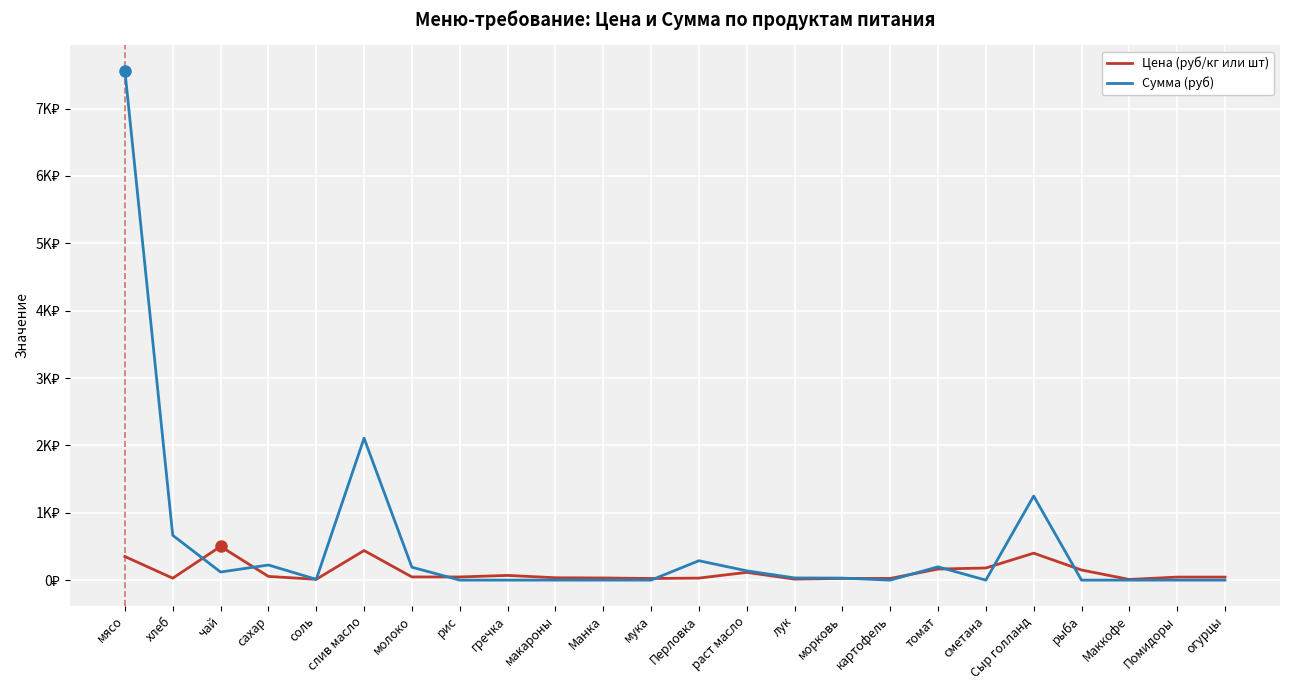

Does the chart display data point markers on the line(s)?

No